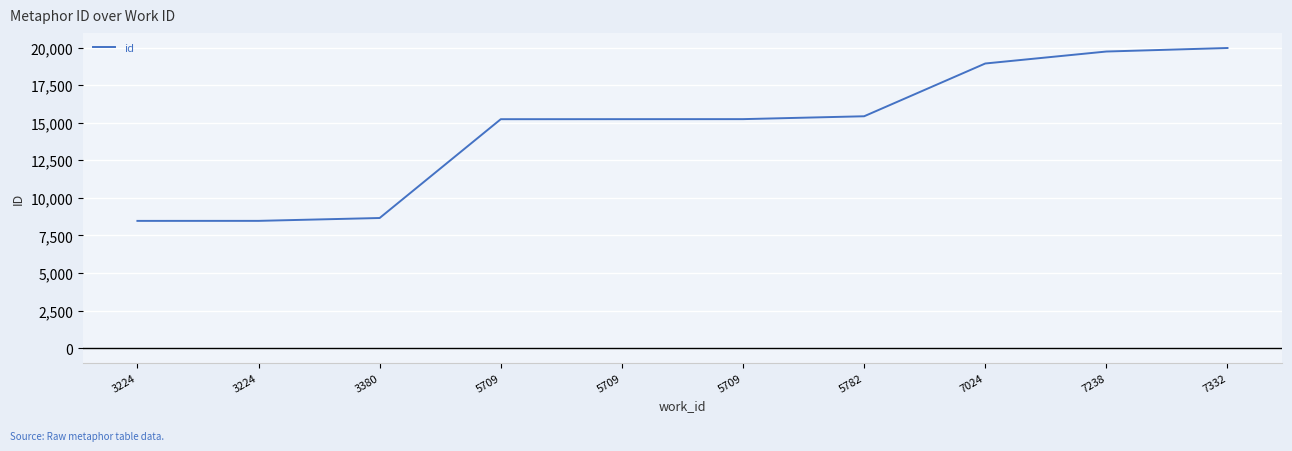

How many lines are shown in the chart?

1